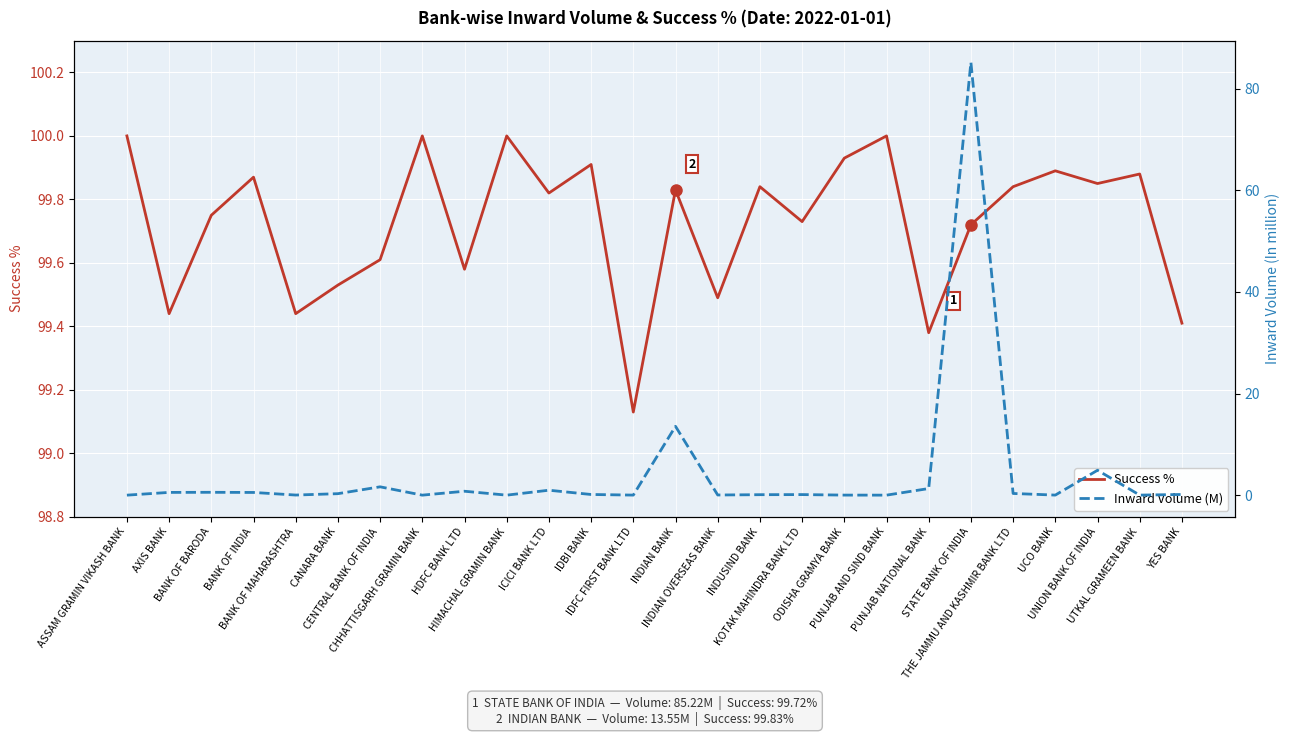

Which series has the largest total across all categories?

Success %